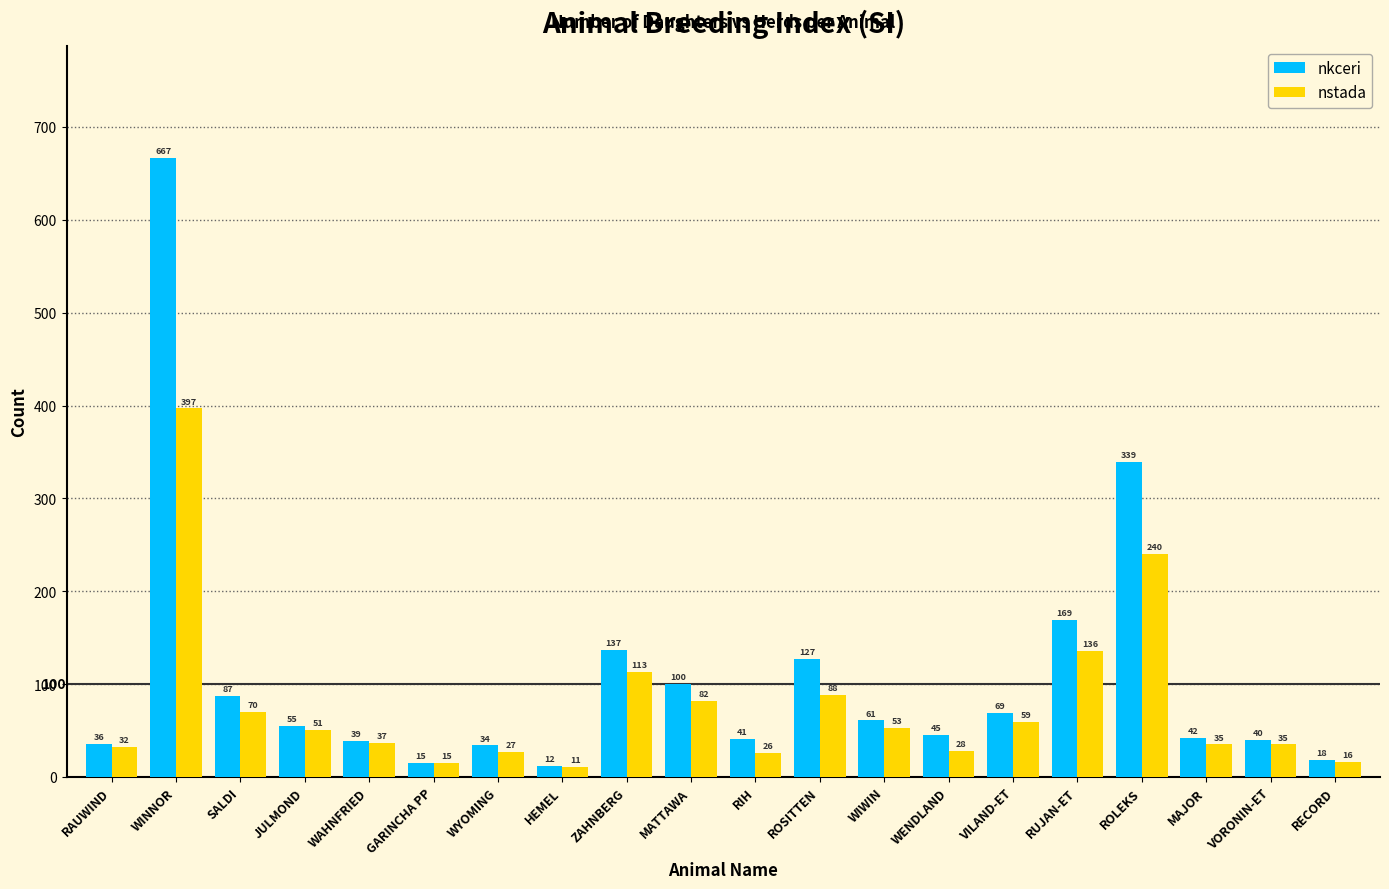

The nkceri series shows 45 at WENDLAND. True or false?

True